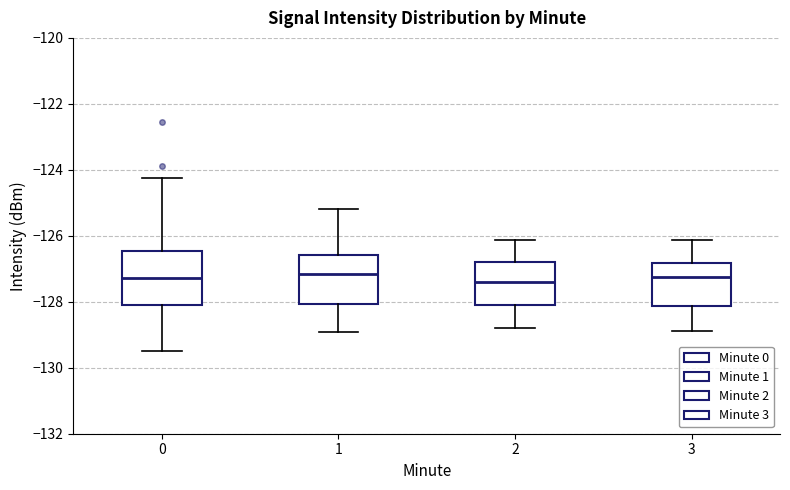

Reading left to right, transcribe this box plot: for each box, give where its median line is, the range the box spans, and where its two whiskers end, as read against the y-axis. The values are not printed on the chart, so give them approximately, as read against the axis.

0: median -127.2, box -128.0 to -126.4, whiskers -129.4 to -124.2
1: median -127.2, box -128.0 to -126.6, whiskers -129.0 to -125.2
2: median -127.4, box -128.0 to -126.8, whiskers -128.8 to -126.2
3: median -127.2, box -128.2 to -126.8, whiskers -128.8 to -126.2